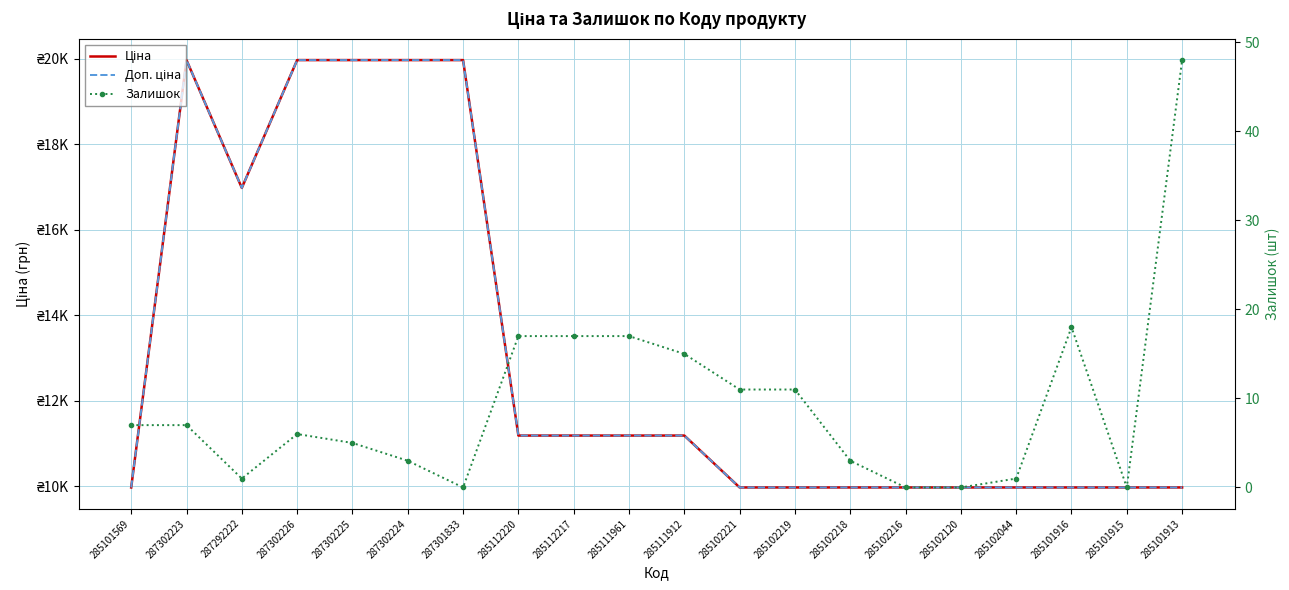

How many interior local peaks does the Залишок series have?

2